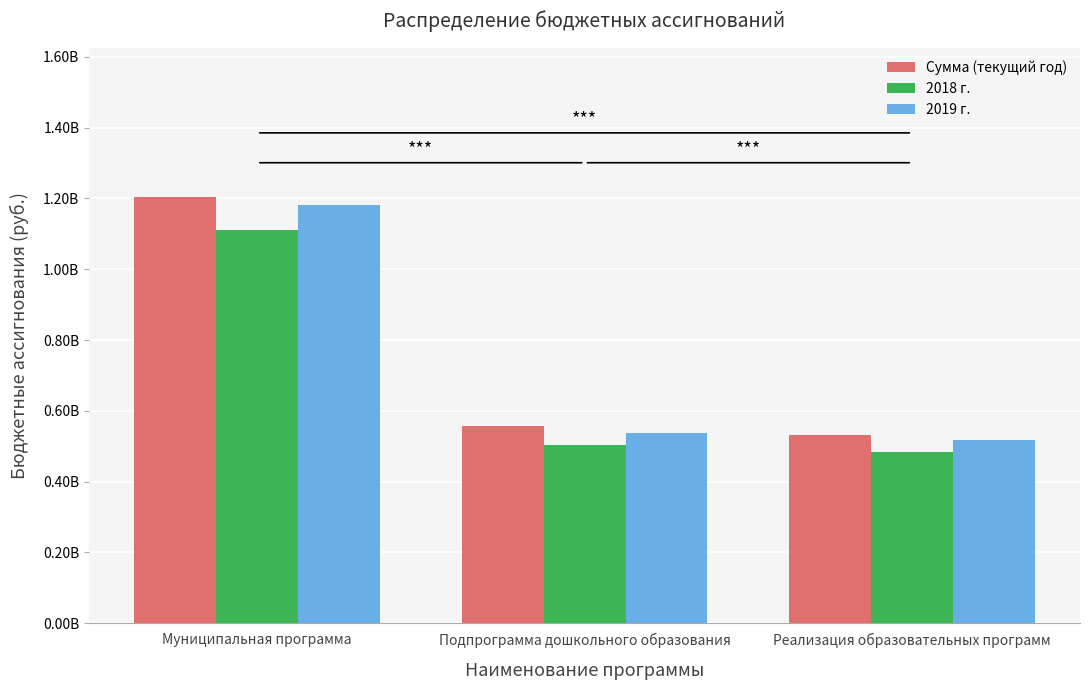

Between Муниципальная программа and Реализация образовательных программ, which series saw the biggest shift?

Сумма (текущий год)